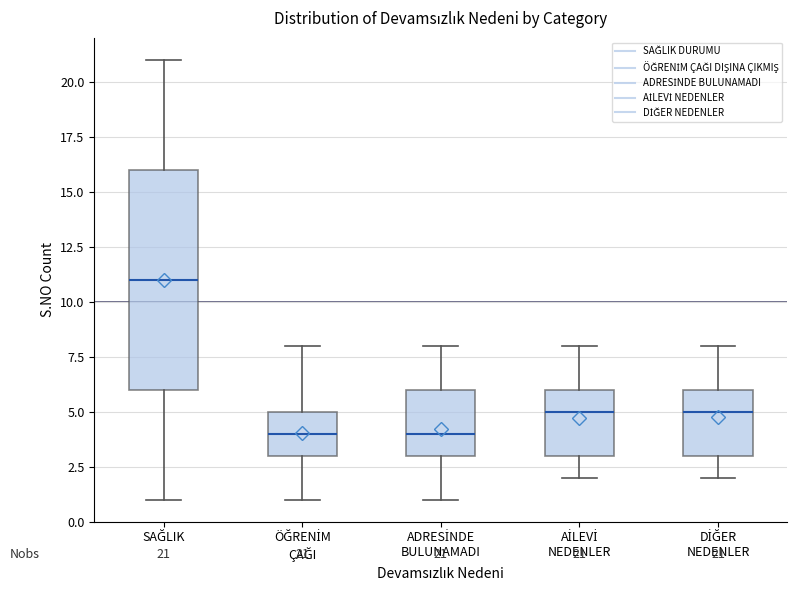

Which box is the tallest, from its lower edge to its upper edge?

SAĞLIK